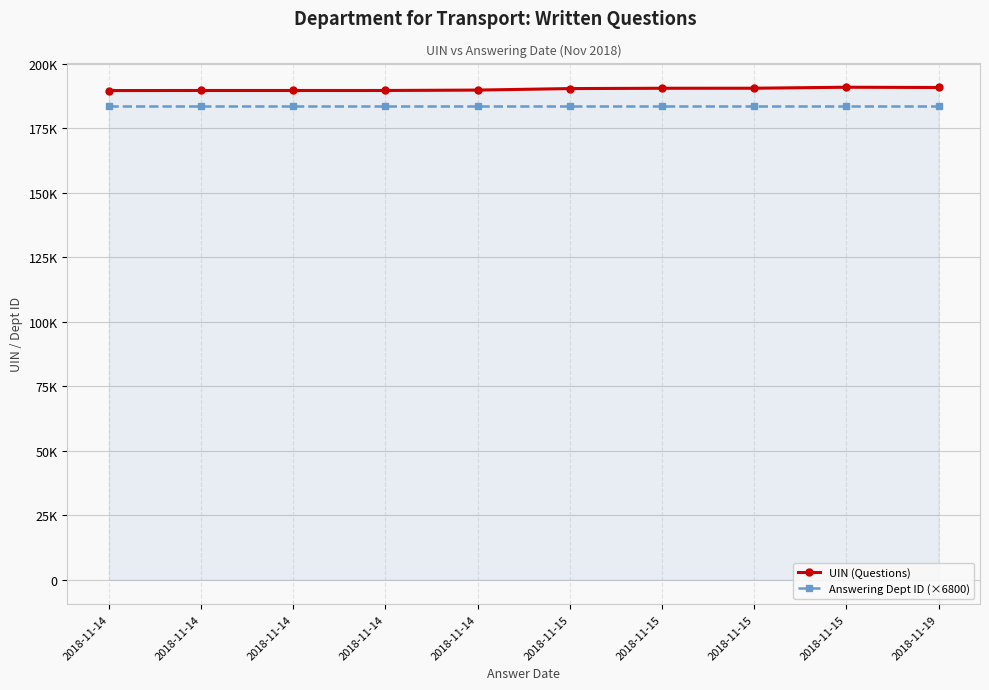

At which label does Answering Dept ID (×6800) reach its peak?

2018-11-14